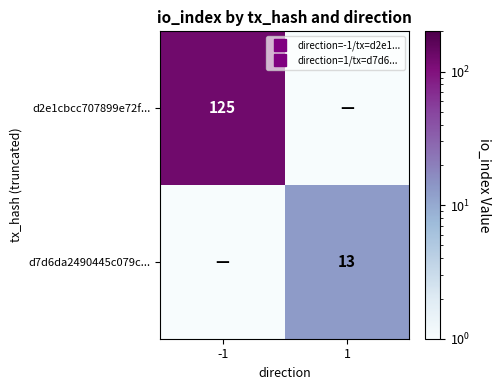

True or false: d2e1cbcc707899e72f... has a value of 0.1 at 1.

True